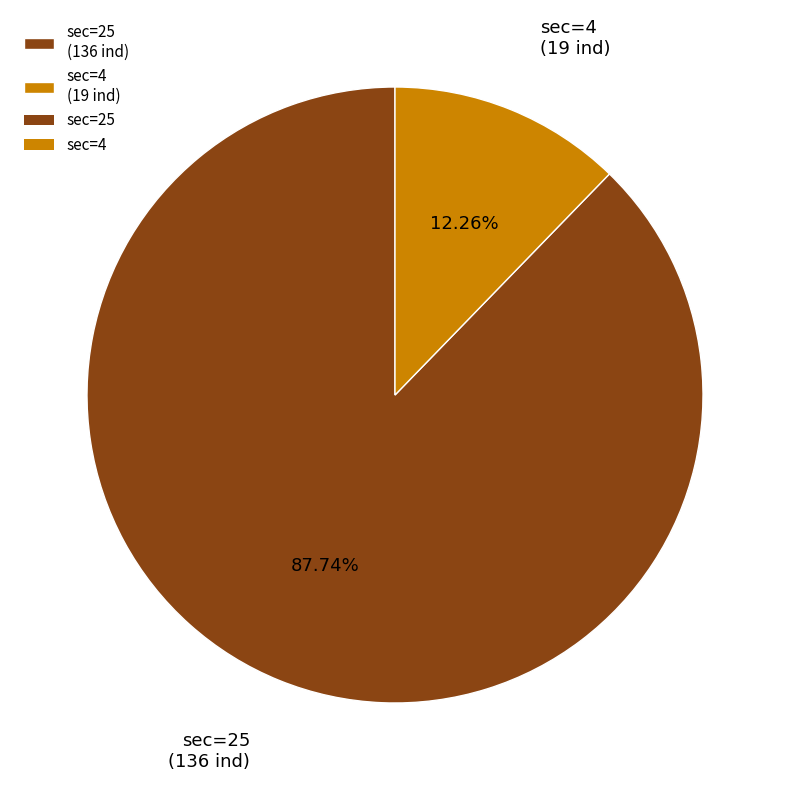

Rank the categories by value from lowest to highest.

sec=4 (19 ind), sec=25 (136 ind)